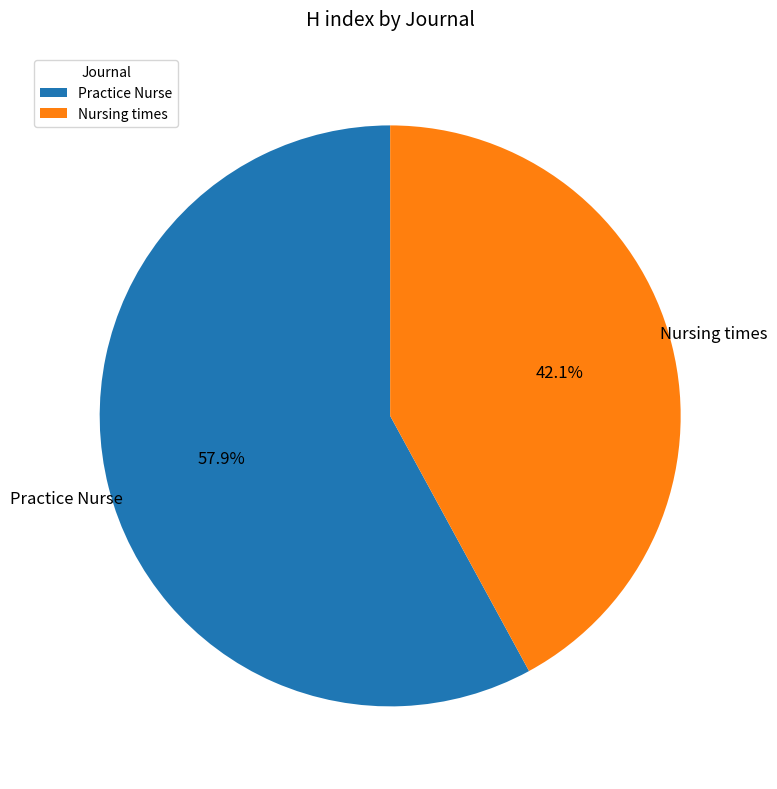

What percentage is the Practice Nurse slice, to the nearest percent?

58%